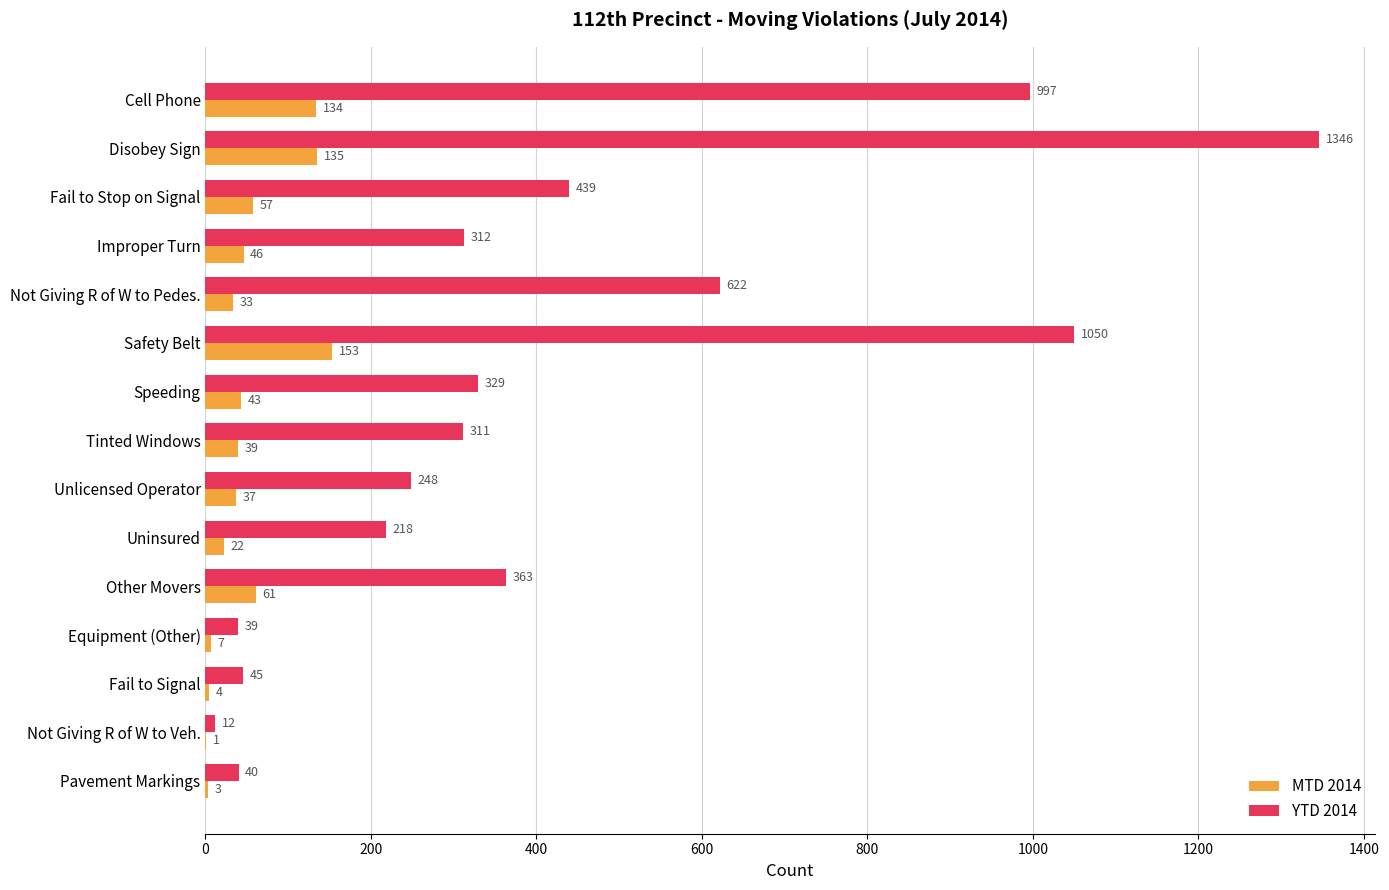

Which series changed the most between Safety Belt and Unlicensed Operator?

YTD 2014